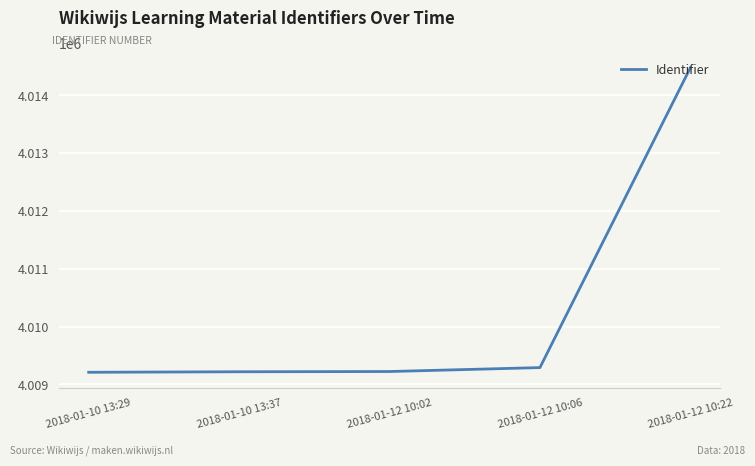

How many categories are shown in the chart?

5